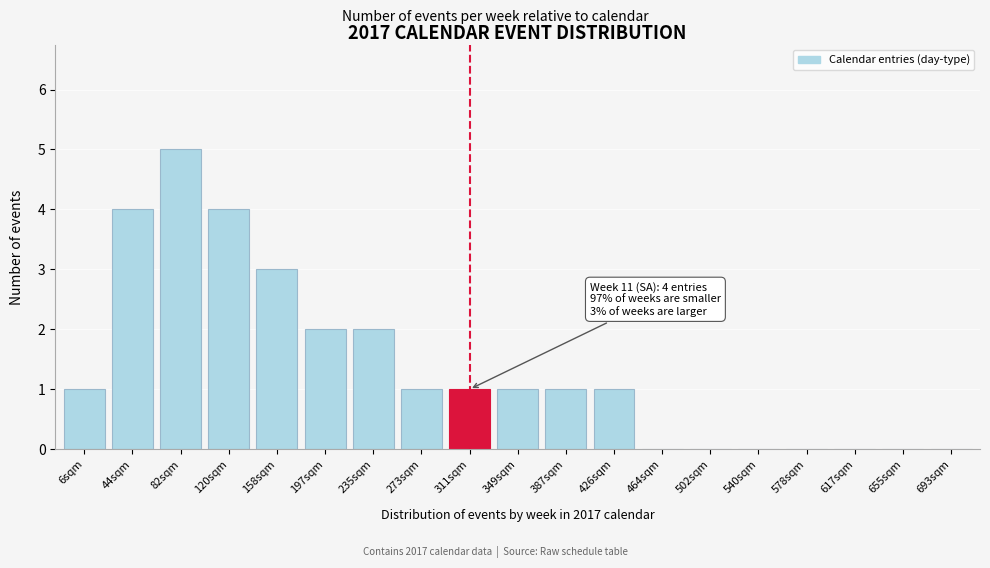

Reading left to right, list all the values displayed in this chart.

6sqm=1	44sqm=4	82sqm=5	120sqm=4	158sqm=3	197sqm=2	235sqm=2	273sqm=1	311sqm=1	349sqm=1	387sqm=1	426sqm=1	464sqm=0	502sqm=0	540sqm=0	578sqm=0	617sqm=0	655sqm=0	693sqm=0